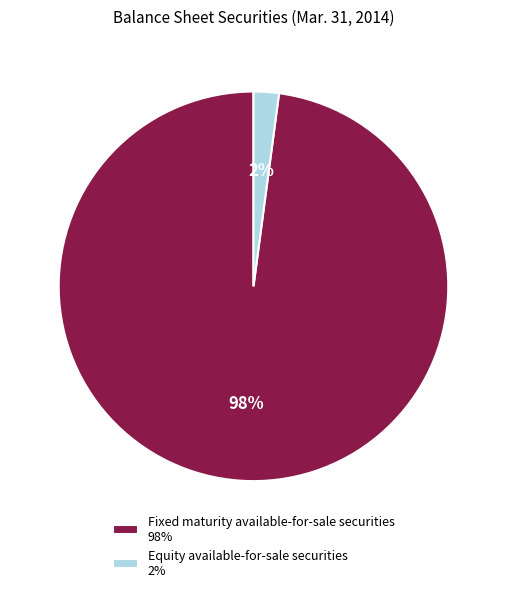

Is it true that Equity available-for-sale securities is 2% of the pie?

True